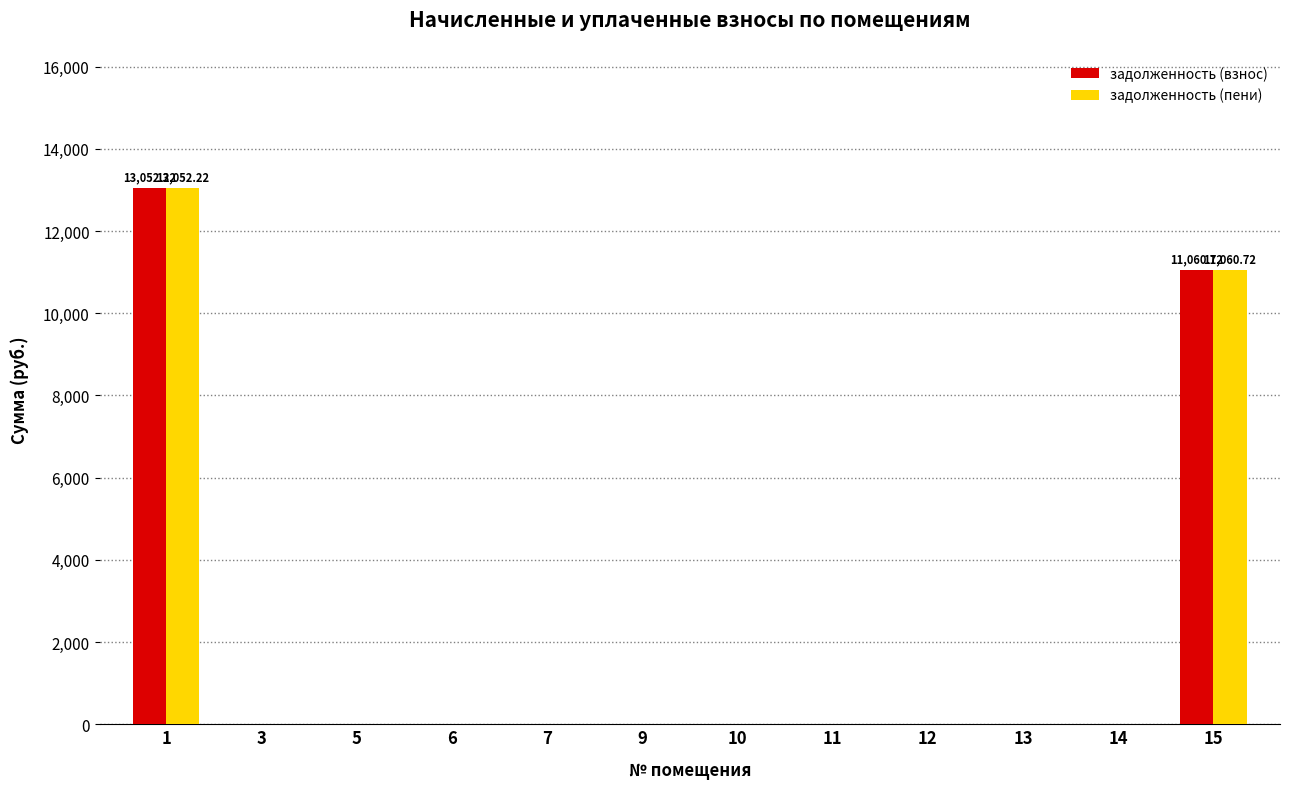

What is the total value across all series at 15?

22121.4